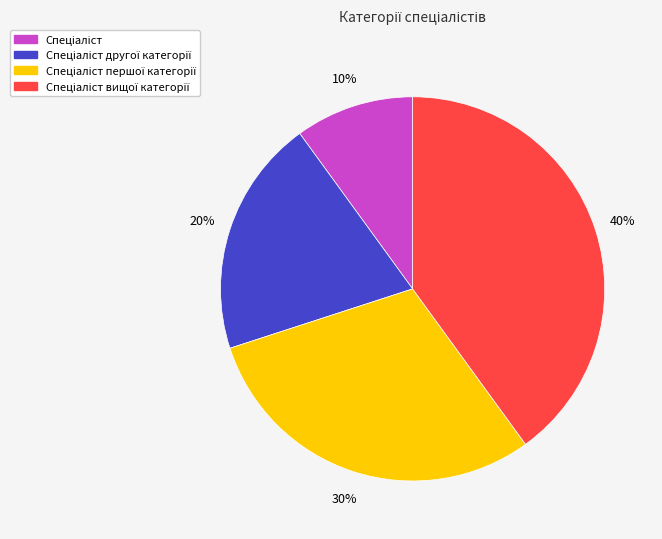

Count the number of slices in the pie.

4